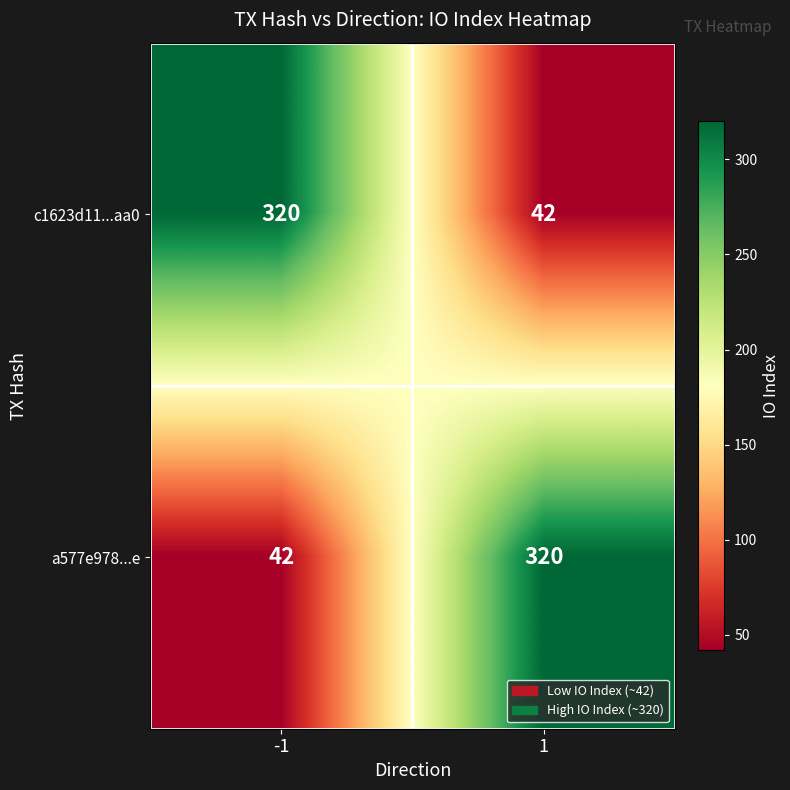

What is the spread (max minus min) of values at 1?

278